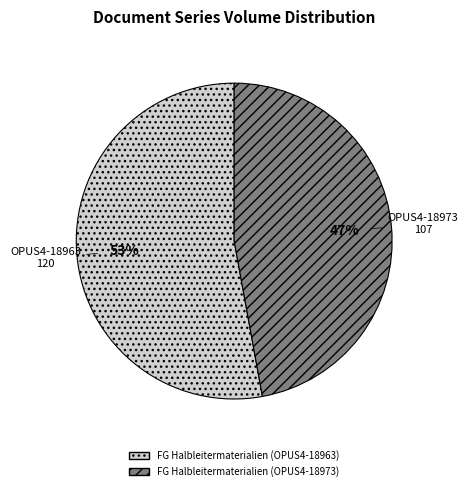

Count the number of slices in the pie.

2